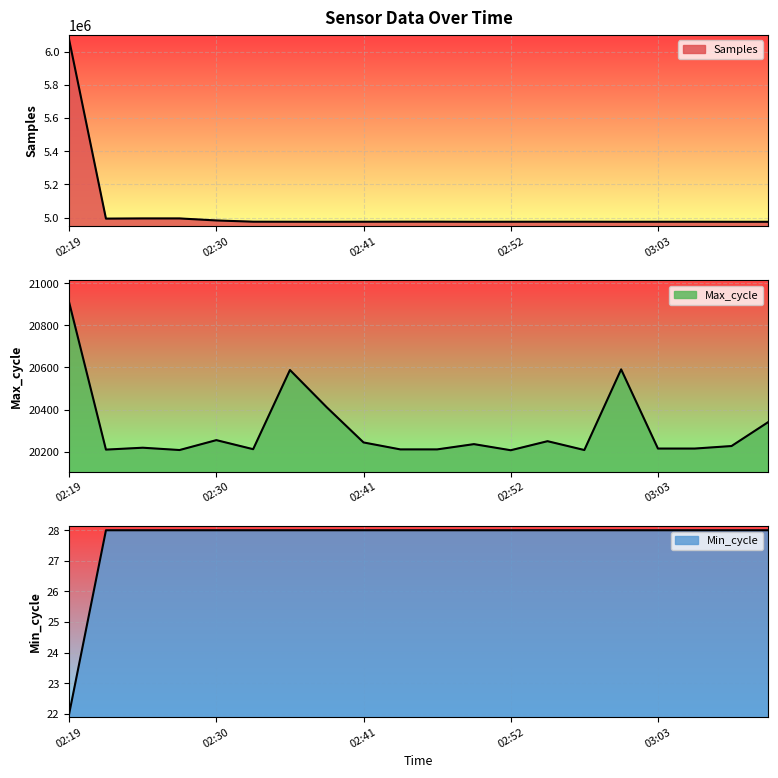

At which category is the sum across all series the highest?

02:19